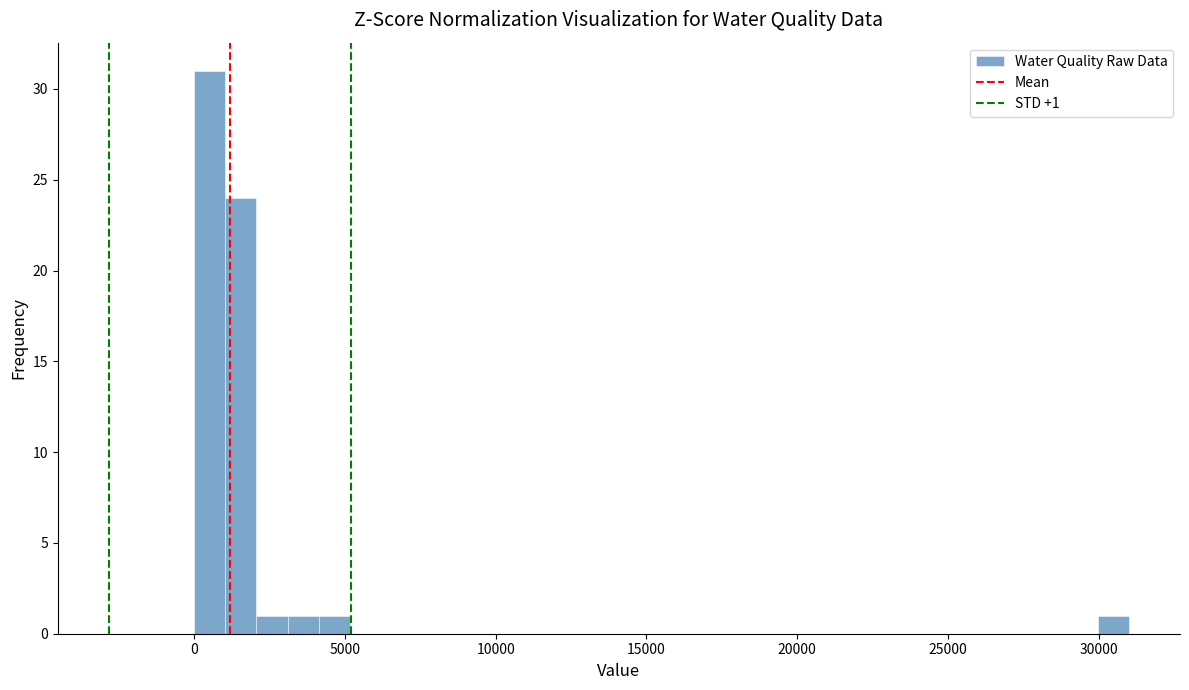

Around what value on the x-axis is the tallest bar? Give the approximate position of its centre, as read against the axis.

500